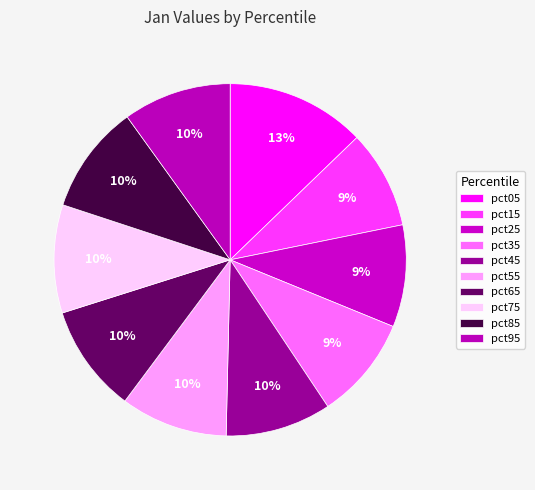

Count the number of slices in the pie.

10